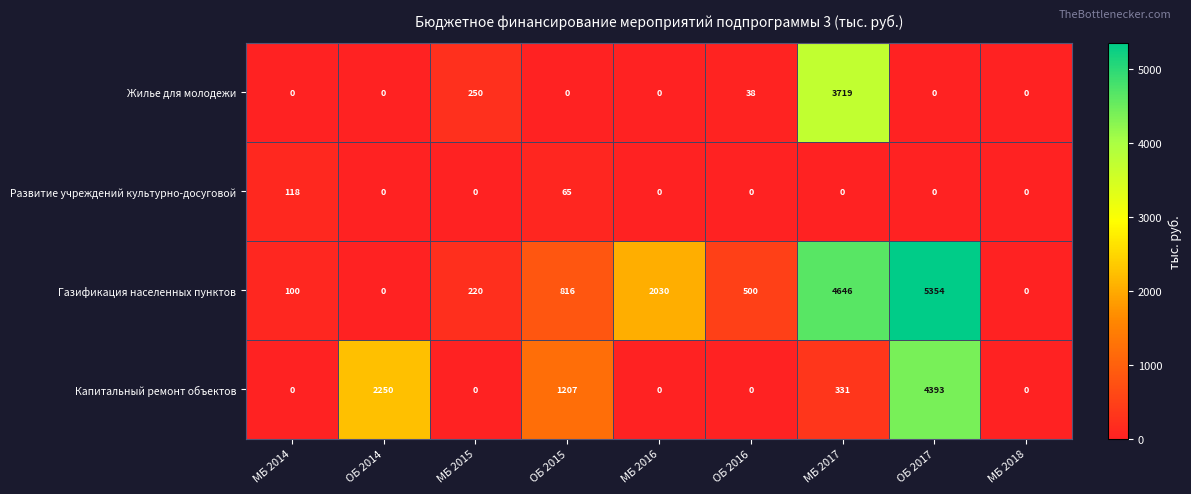

How many data points does each series have?

9